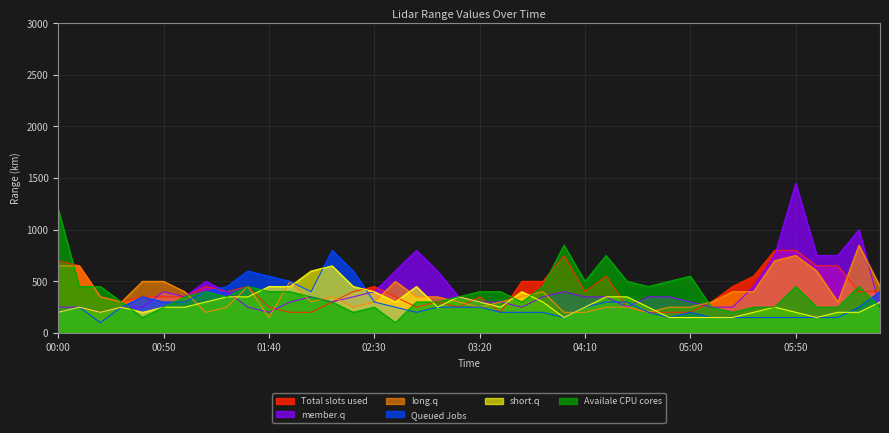

True or false: short.q has a value of 200 at 00:00.

True